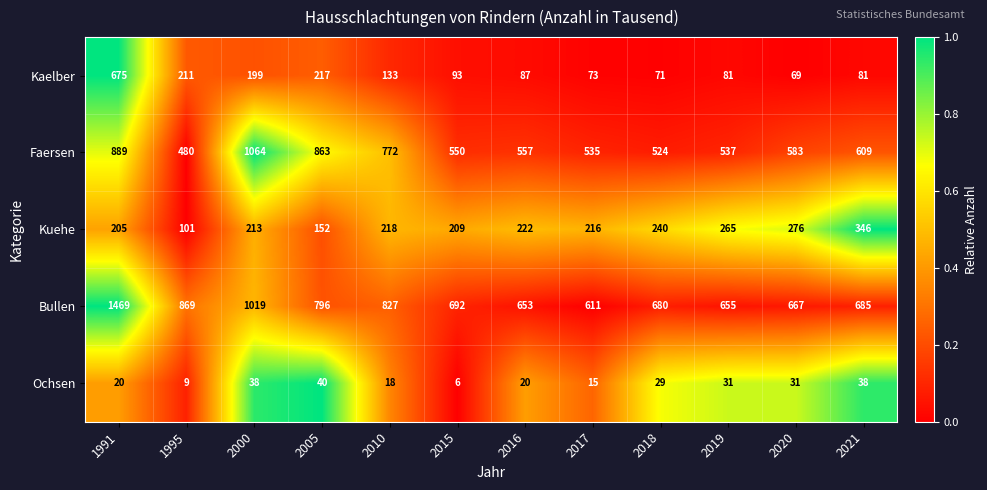

Which series has the largest range (max minus min)?

Bullen